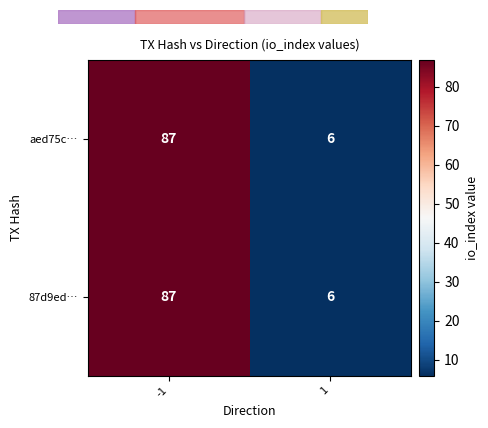

What is the total value across all series at 1?

12